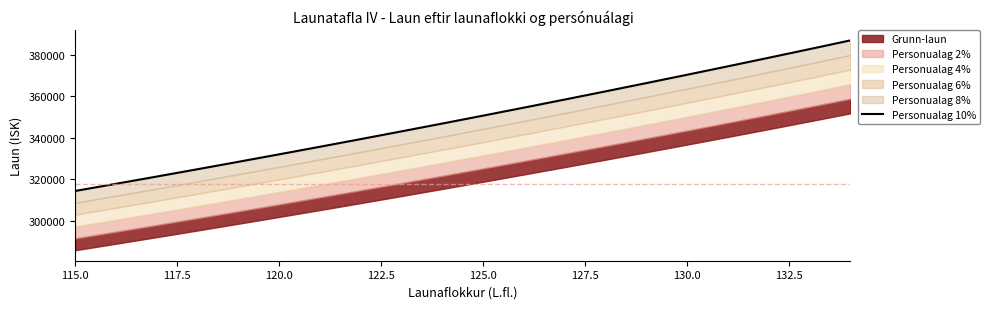

What is the sum of all values?

6989112